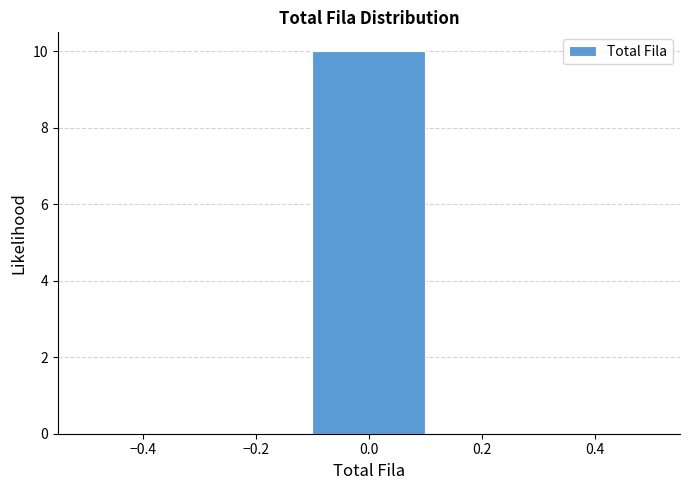

Reading left to right, transcribe this chart: for each bar, give the range it covers on the x-axis and its height. The values are not printed on the chart, so give them approximately, as read against the axis.

-0.5 to -0.3: 0
-0.3 to -0.1: 0
-0.1 to 0.1: 10
0.1 to 0.3: 0
0.3 to 0.5: 0